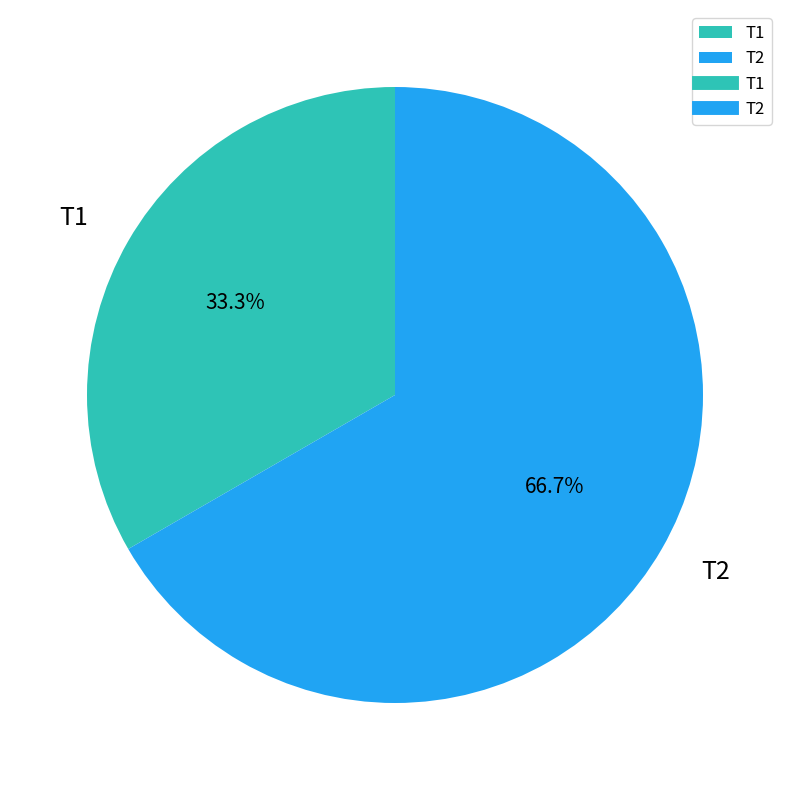

How many segments does this pie chart have?

2